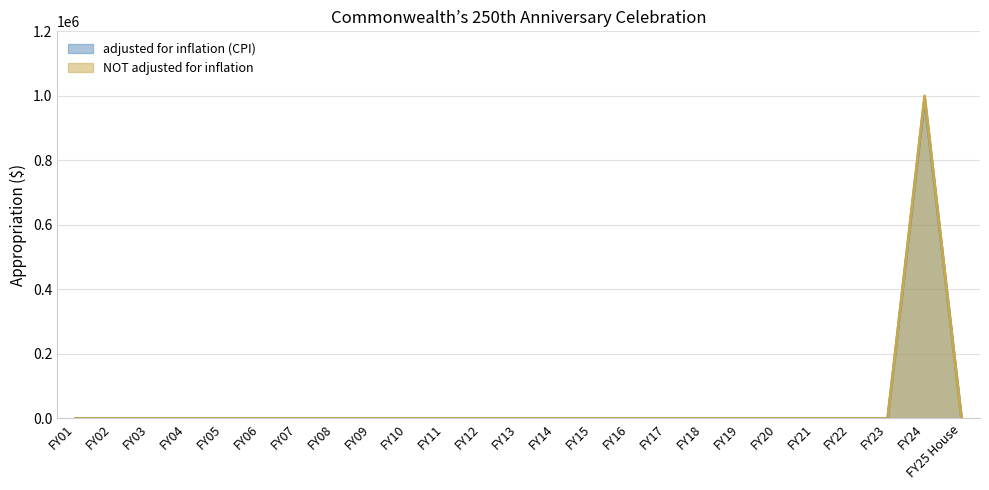

Is the value of NOT adjusted for inflation at FY16 greater than the value of adjusted for inflation (CPI) at FY18?

No